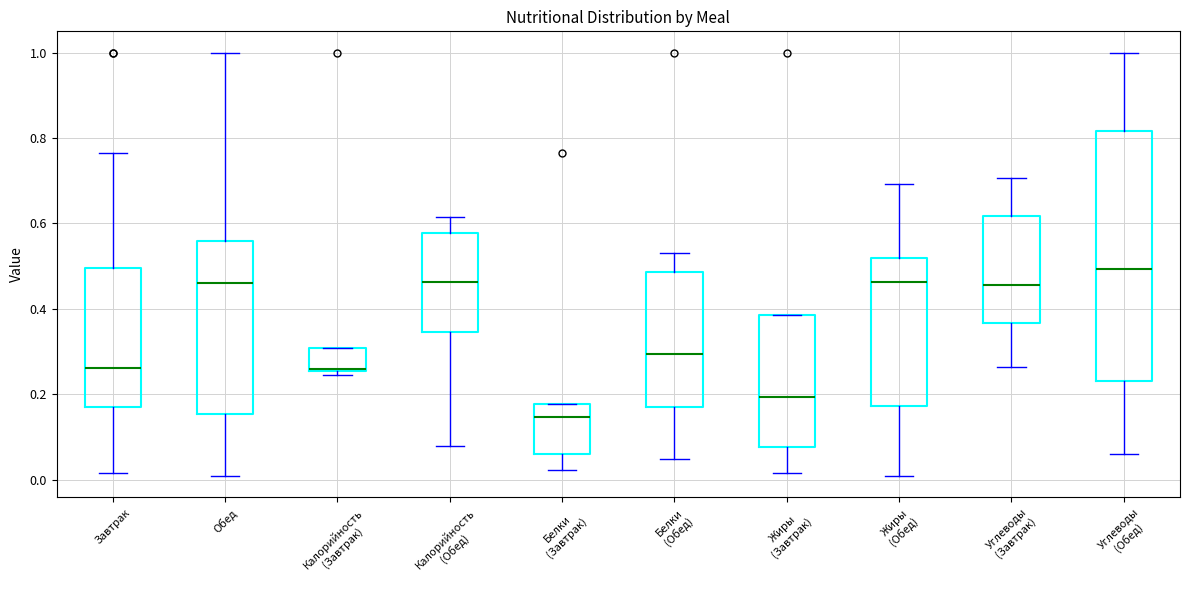

Reading left to right, read every box against the y-axis: the position of its median line, the range the box covers, and the ends of its whiskers. The values are not printed on the chart, so give them approximately, as read against the axis.

Завтрак: median 0.26, box 0.16 to 0.50, whiskers 0.02 to 0.76
Обед: median 0.46, box 0.16 to 0.56, whiskers 0.00 to 1.00
Калорийность (Завтрак): median 0.26, box 0.26 to 0.30, whiskers 0.24 to 0.30
Калорийность (Обед): median 0.46, box 0.34 to 0.58, whiskers 0.08 to 0.62
Белки (Завтрак): median 0.14, box 0.06 to 0.18, whiskers 0.02 to 0.18
Белки (Обед): median 0.30, box 0.16 to 0.48, whiskers 0.04 to 0.52
Жиры (Завтрак): median 0.20, box 0.08 to 0.38, whiskers 0.02 to 0.38
Жиры (Обед): median 0.46, box 0.18 to 0.52, whiskers 0.00 to 0.70
Углеводы (Завтрак): median 0.46, box 0.36 to 0.62, whiskers 0.26 to 0.70
Углеводы (Обед): median 0.50, box 0.24 to 0.82, whiskers 0.06 to 1.00